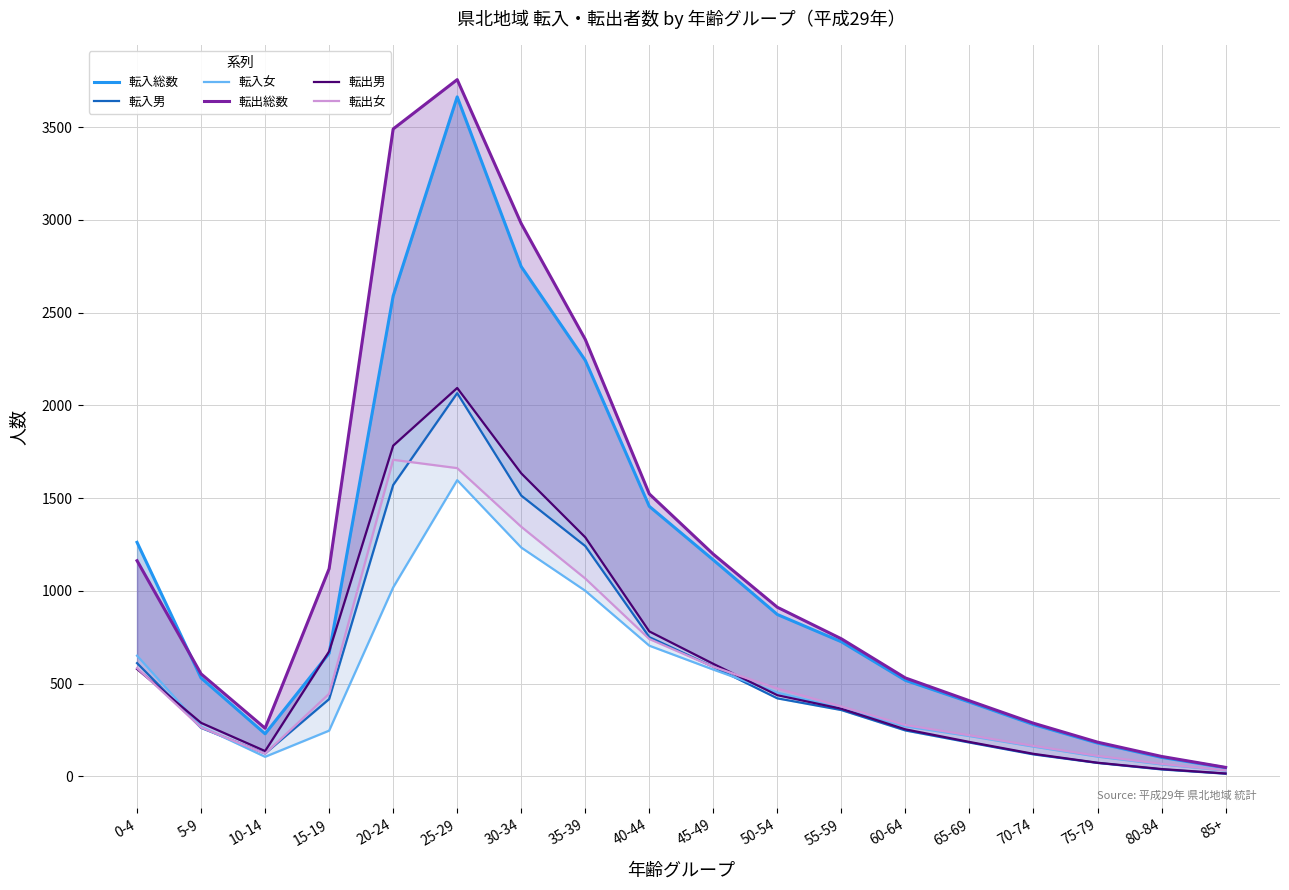

Which series has the largest range (max minus min)?

転出総数